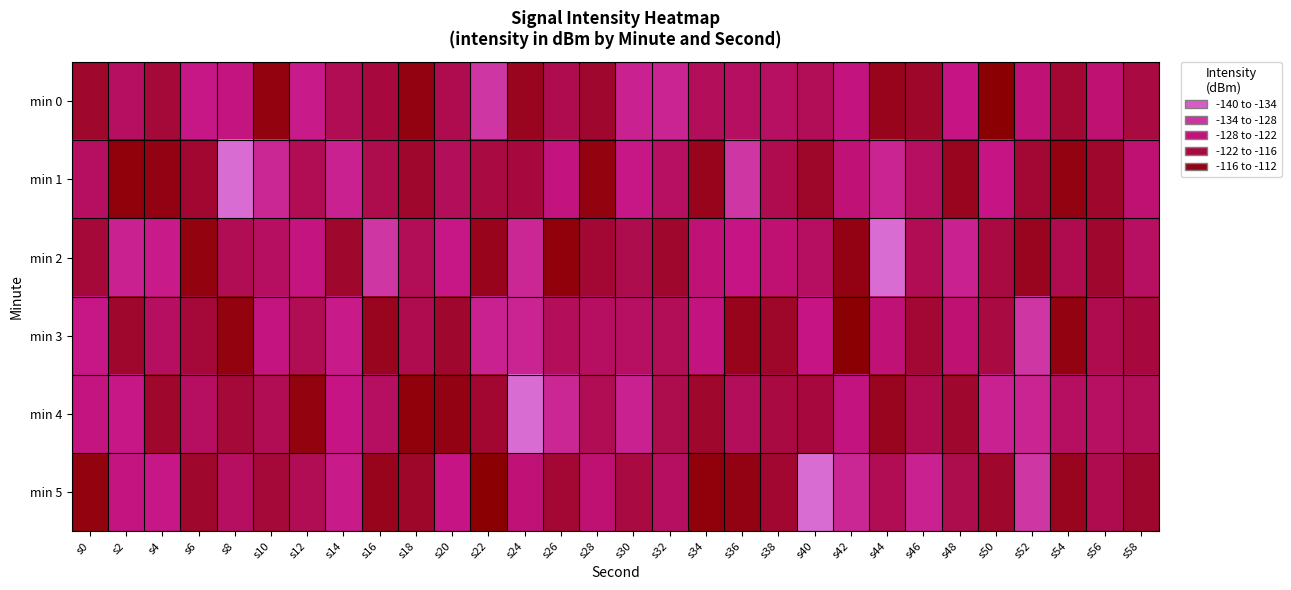

Rank the series at s16 from highest to lowest value.

min 5, min 3, min 0, min 1, min 4, min 2